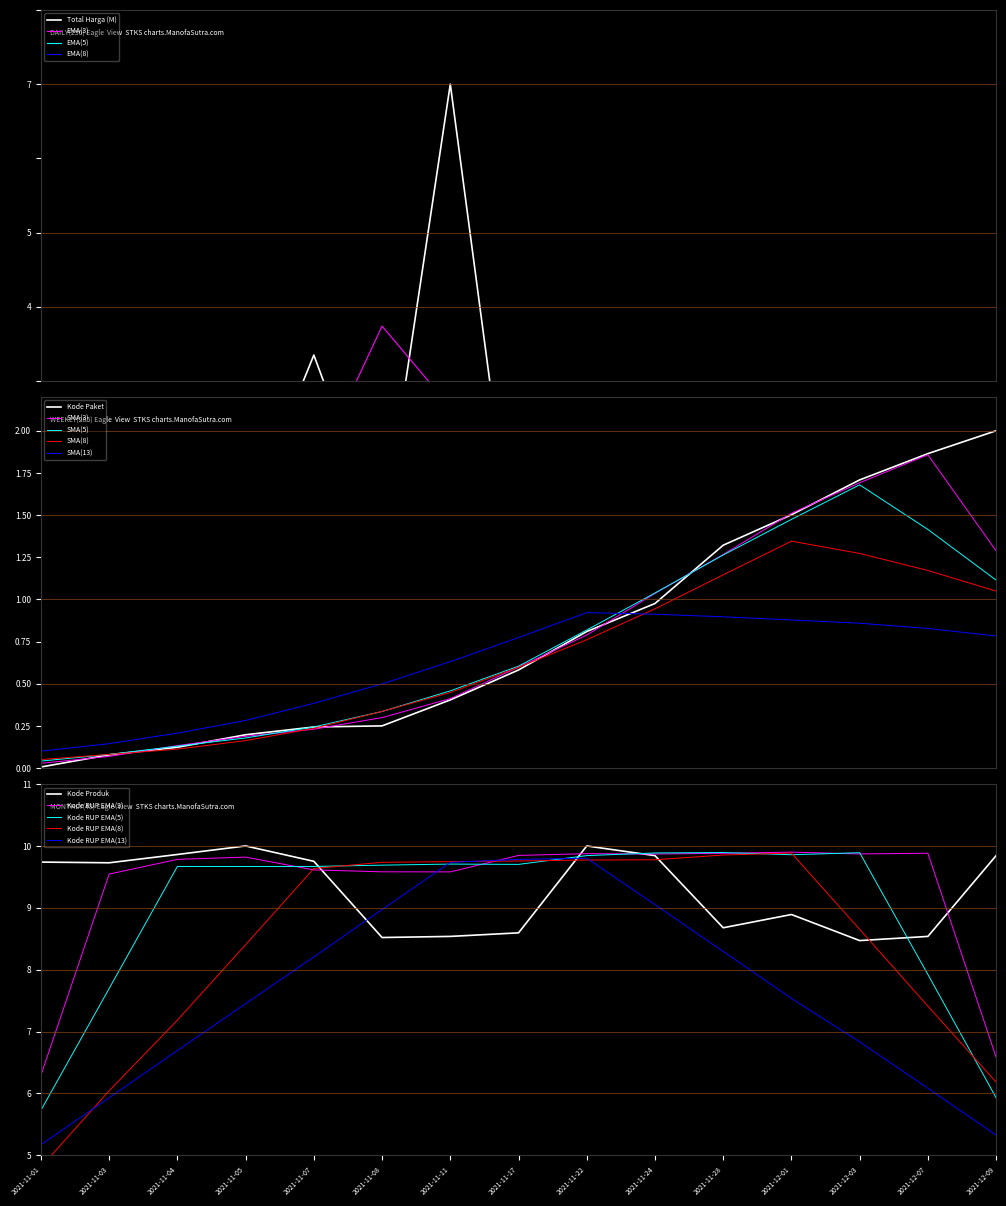

List the labels in order of Kode Produk value, smallest first.

2021-12-03, 2021-11-08, 2021-11-11, 2021-12-07, 2021-11-17, 2021-11-28, 2021-12-01, 2021-11-03, 2021-11-01, 2021-11-07, 2021-11-24, 2021-12-09, 2021-11-04, 2021-11-22, 2021-11-05